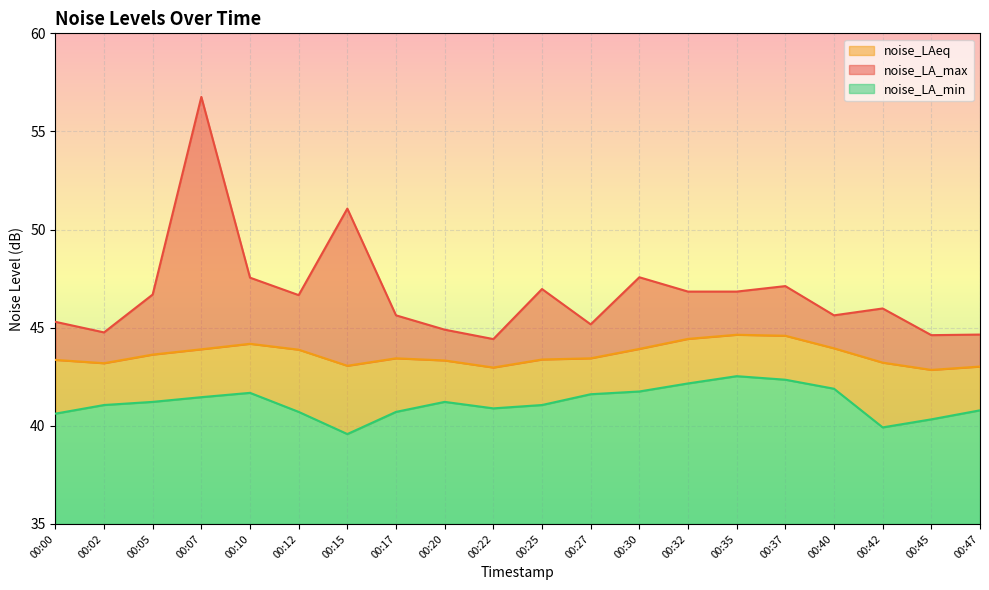

Which series has the widest spread of values?

noise_LA_max